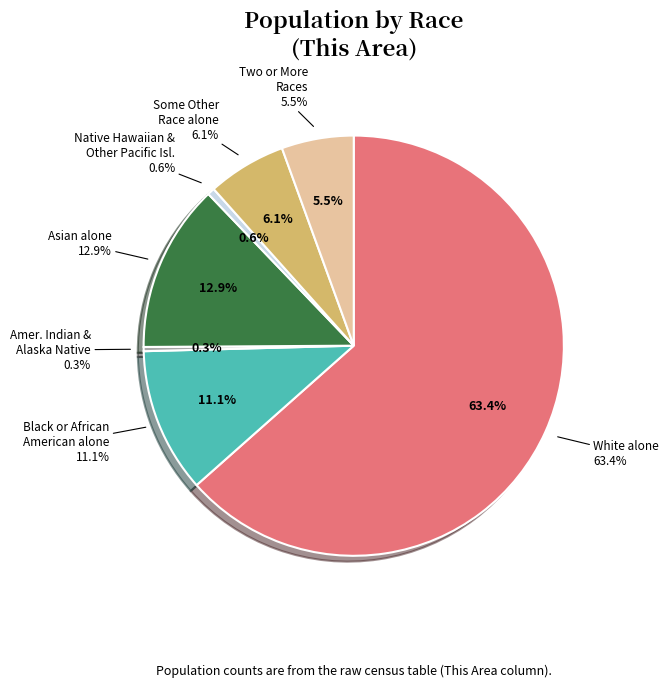

Between Black or African American alone and Some Other Race alone, which is larger?

Black or African American alone